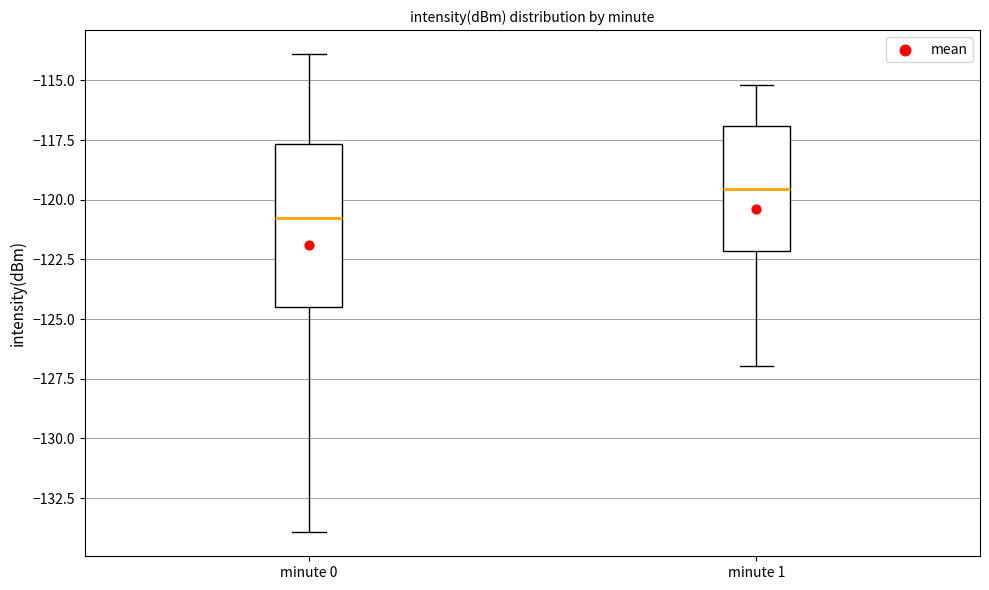

Reading left to right, read every box against the y-axis: the position of its median line, the range the box covers, and the ends of its whiskers. The values are not printed on the chart, so give them approximately, as read against the axis.

minute 0: median -121.0, box -124.5 to -117.5, whiskers -134.0 to -114.0
minute 1: median -119.5, box -122.0 to -117.0, whiskers -127.0 to -115.0